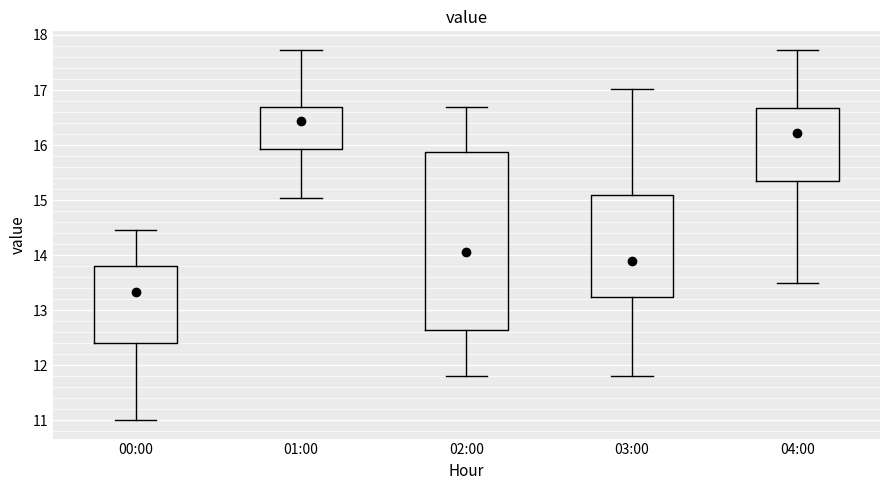

Comparing the boxes themselves (not the whiskers), which one is the tallest?

02:00